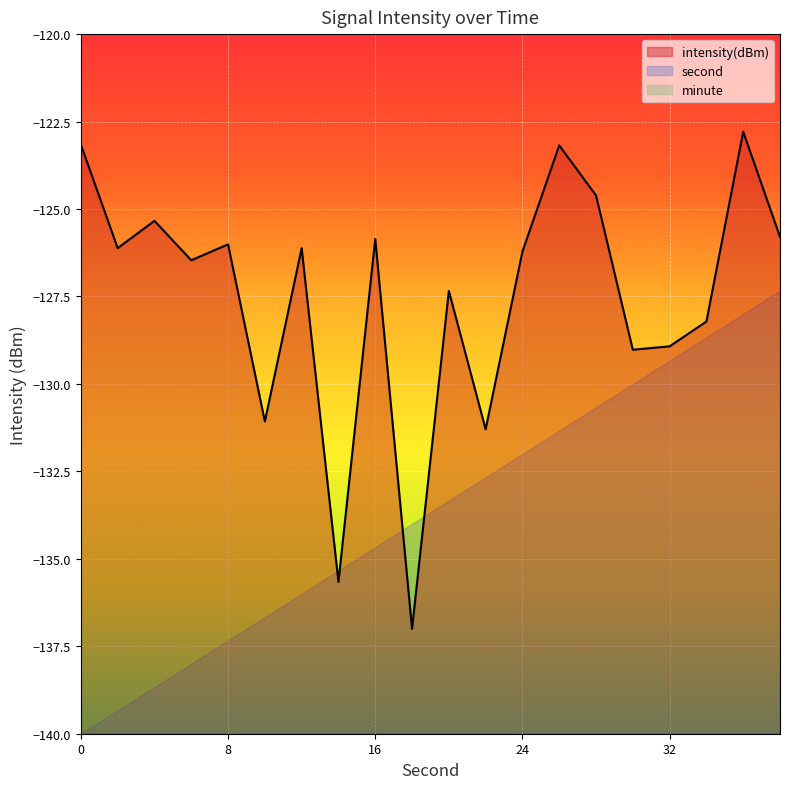

Reading left to right, transcribe all the data shown in this chart.

second: 0.0	2.0	4.0	6.0	8.0	10.0	12.0	14.0	16.0	18.0	20.0	22.0	24.0	26.0	28.0	30.0	32.0	34.0	36.0	38.0
minute: 0.0	0.0	0.0	0.0	0.0	0.0	0.0	0.0	0.0	0.0	0.0	0.0	0.0	0.0	0.0	0.0	0.0	0.0	0.0	0.0
intensity: -123.2	-126.1	-125.3	-126.5	-126.0	-131.1	-126.1	-135.7	-125.9	-137.0	-127.3	-131.3	-126.2	-123.2	-124.6	-129.0	-128.9	-128.2	-122.8	-125.8